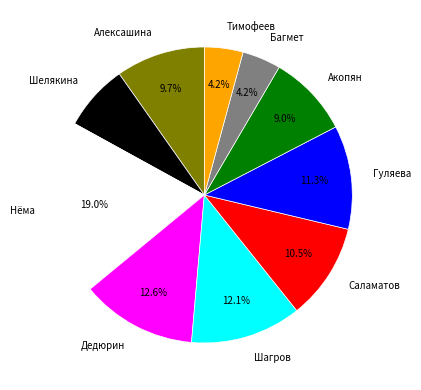

Does any single category account for the majority?

No